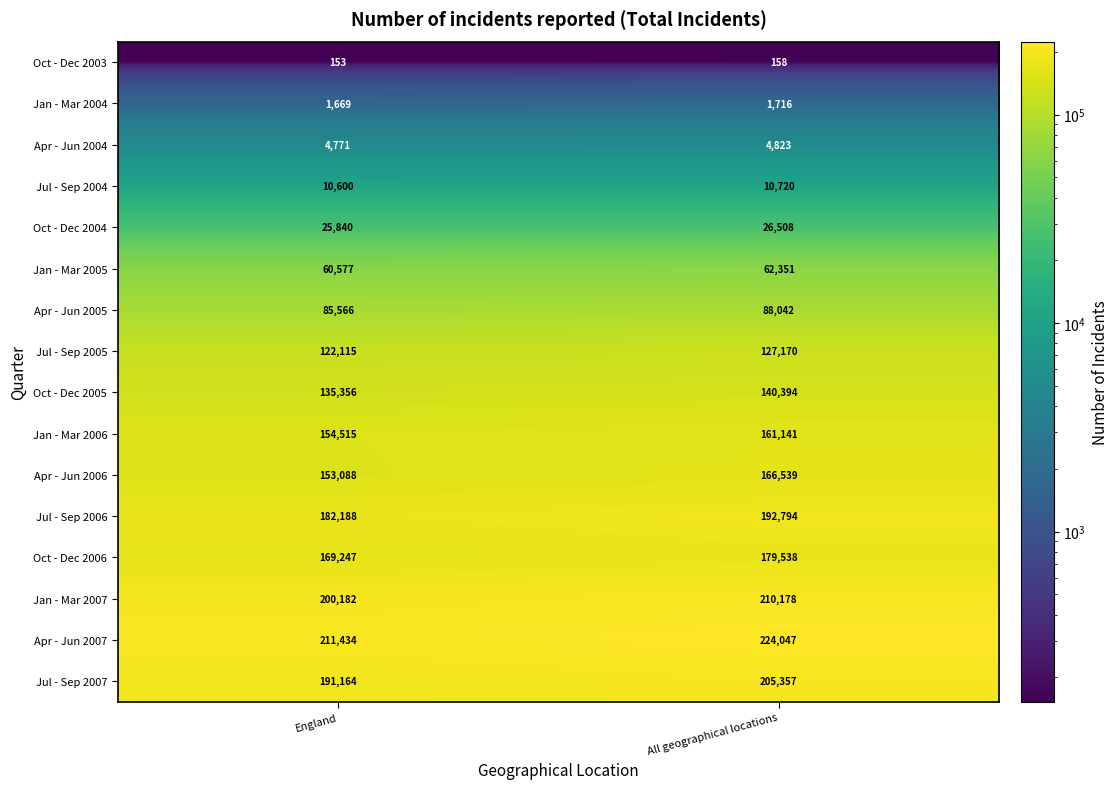

At England, list the series in order from smallest to largest.

Oct - Dec 2003, Jan - Mar 2004, Apr - Jun 2004, Jul - Sep 2004, Oct - Dec 2004, Jan - Mar 2005, Apr - Jun 2005, Jul - Sep 2005, Oct - Dec 2005, Apr - Jun 2006, Jan - Mar 2006, Oct - Dec 2006, Jul - Sep 2006, Jul - Sep 2007, Jan - Mar 2007, Apr - Jun 2007